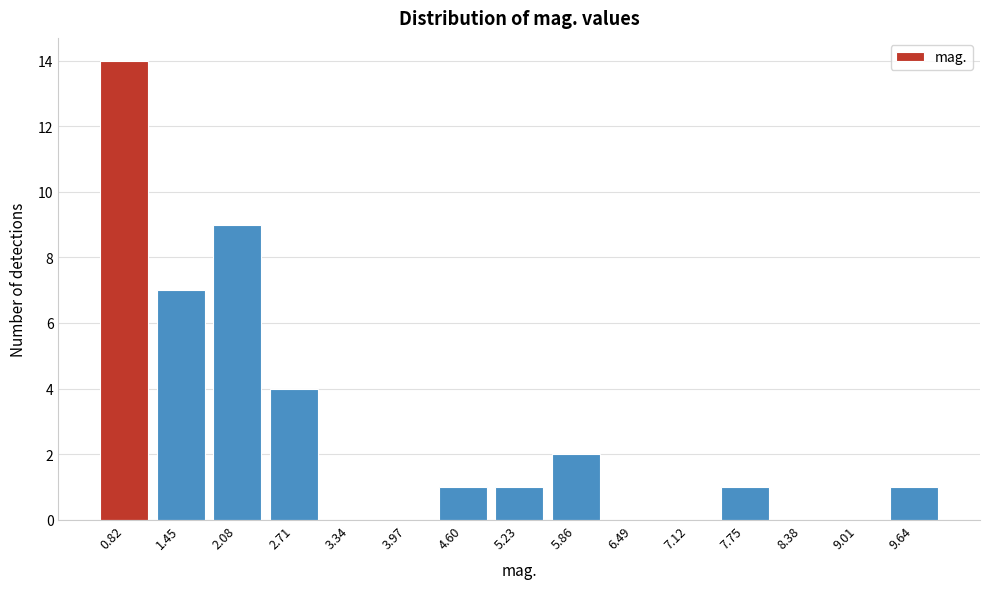

Reading left to right, list every bar in this chart as the range it spans on the x-axis followed by its height. Neither the bar edges nor the heights are printed on the chart, so give them approximately, as read against the axes.

0.5 to 1.1: 14
1.1 to 1.8: 7
1.8 to 2.4: 9
2.4 to 3.0: 4
3.0 to 3.7: 0
3.7 to 4.3: 0
4.3 to 4.9: 1
4.9 to 5.5: 1
5.5 to 6.2: 2
6.2 to 6.8: 0
6.8 to 7.4: 0
7.4 to 8.1: 1
8.1 to 8.7: 0
8.7 to 9.3: 0
9.3 to 10.0: 1